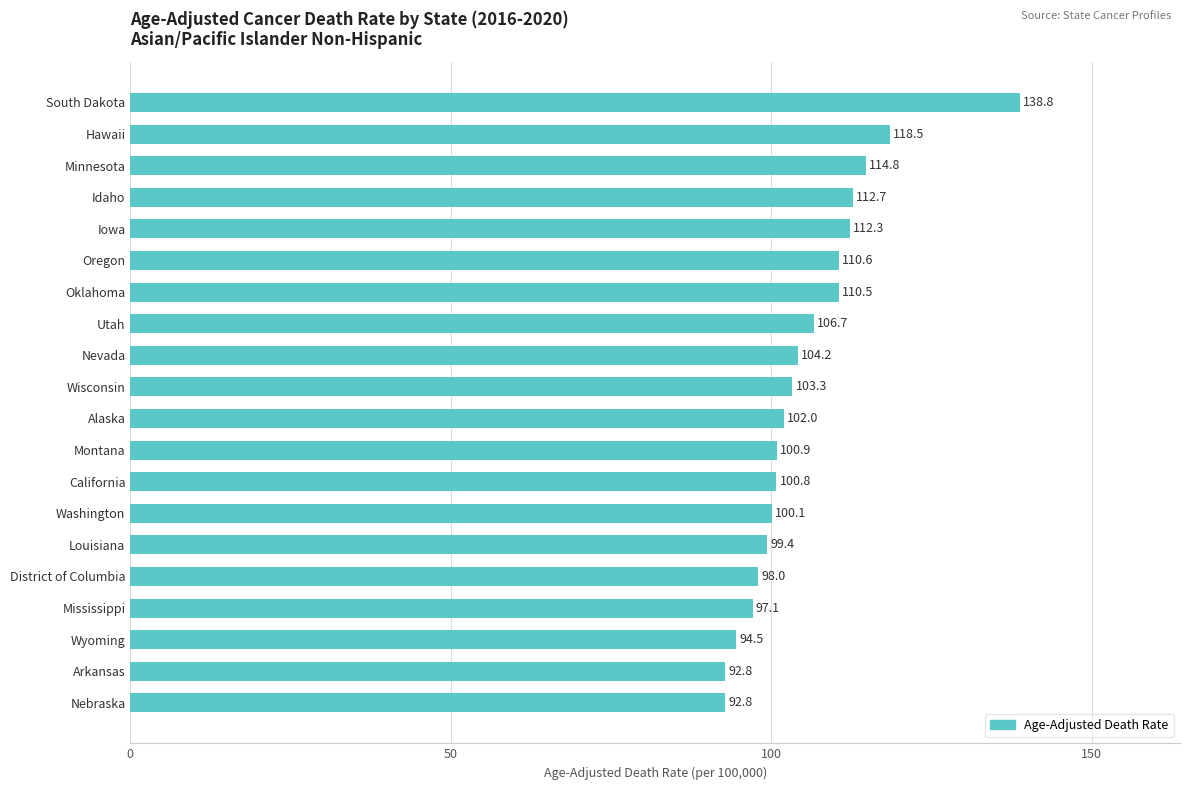

What is the maximum value shown in the chart?

138.8